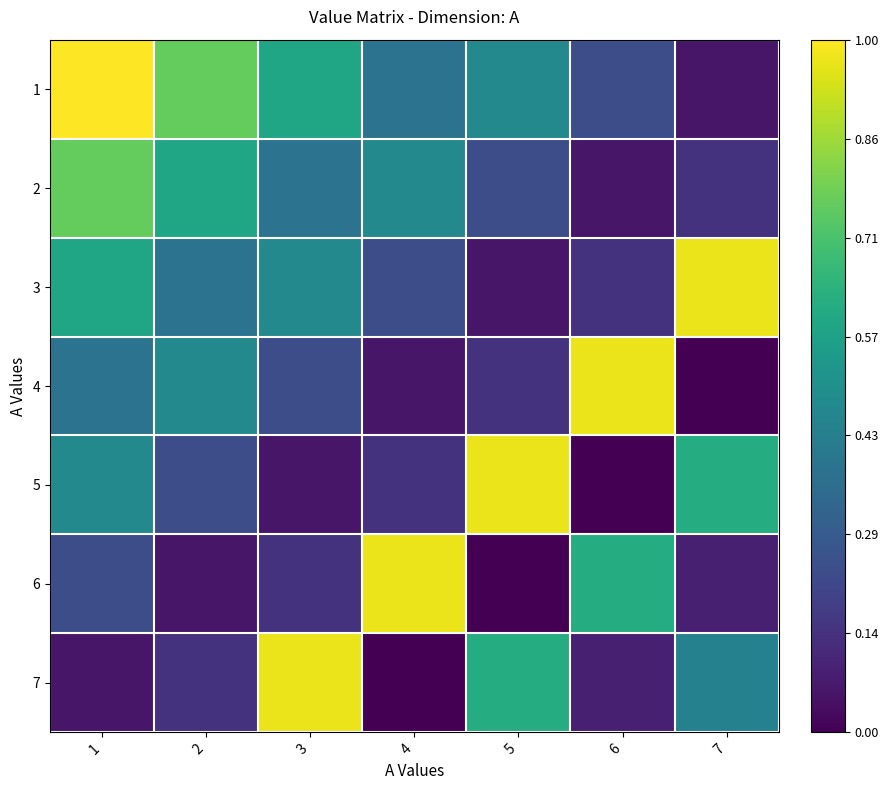

Reading left to right, list all the values displayed in this chart.

1: 1=1.0	2=0.8	3=0.6	4=0.4	5=0.5	6=0.2	7=0.1
2: 1=0.8	2=0.6	3=0.4	4=0.5	5=0.2	6=0.1	7=0.1
3: 1=0.6	2=0.4	3=0.5	4=0.2	5=0.1	6=0.1	7=1.0
4: 1=0.4	2=0.5	3=0.2	4=0.1	5=0.1	6=1.0	7=0.0
5: 1=0.5	2=0.2	3=0.1	4=0.1	5=1.0	6=0.0	7=0.6
6: 1=0.2	2=0.1	3=0.1	4=1.0	5=0.0	6=0.6	7=0.1
7: 1=0.1	2=0.1	3=1.0	4=0.0	5=0.6	6=0.1	7=0.4